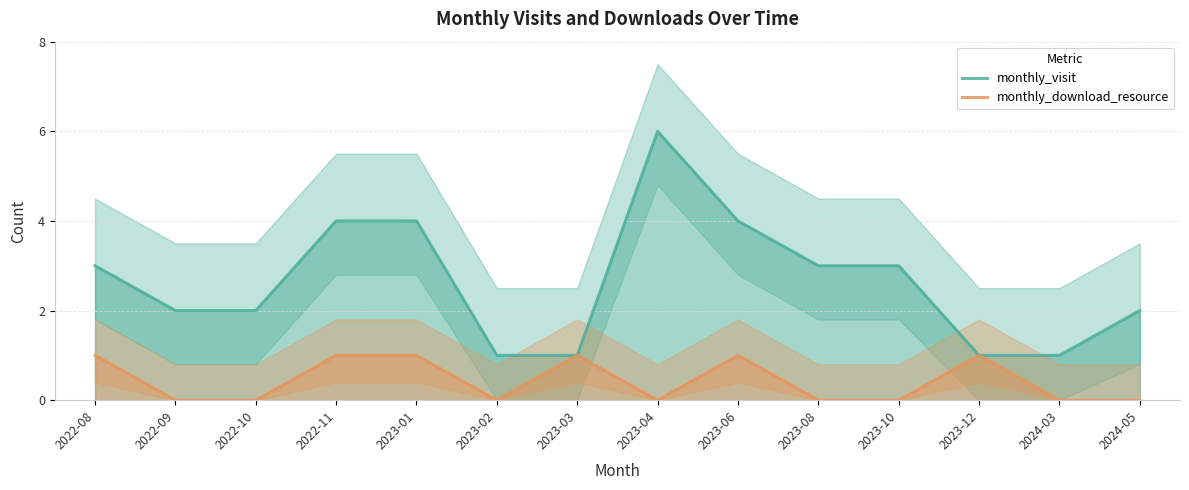

Is this an area chart (filled region under the line)?

No